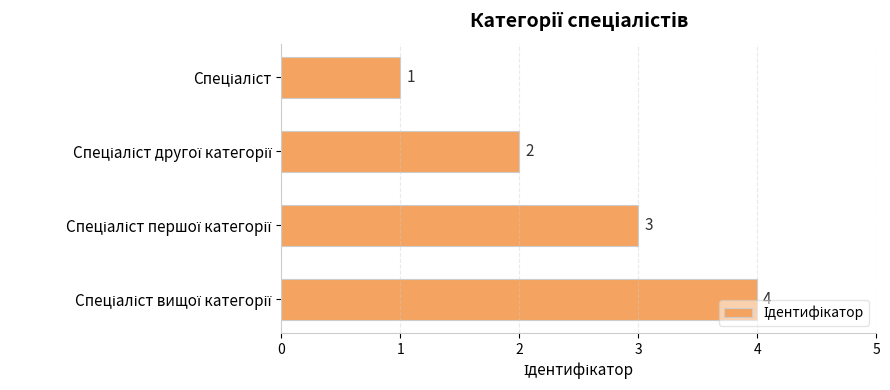

What is the difference between the maximum and minimum values?

3